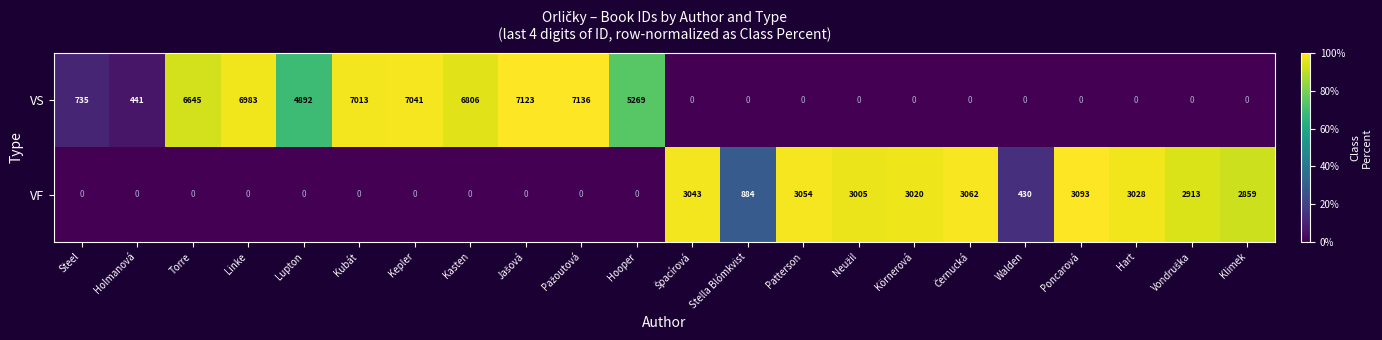

Which series has the largest total across all categories?

VS